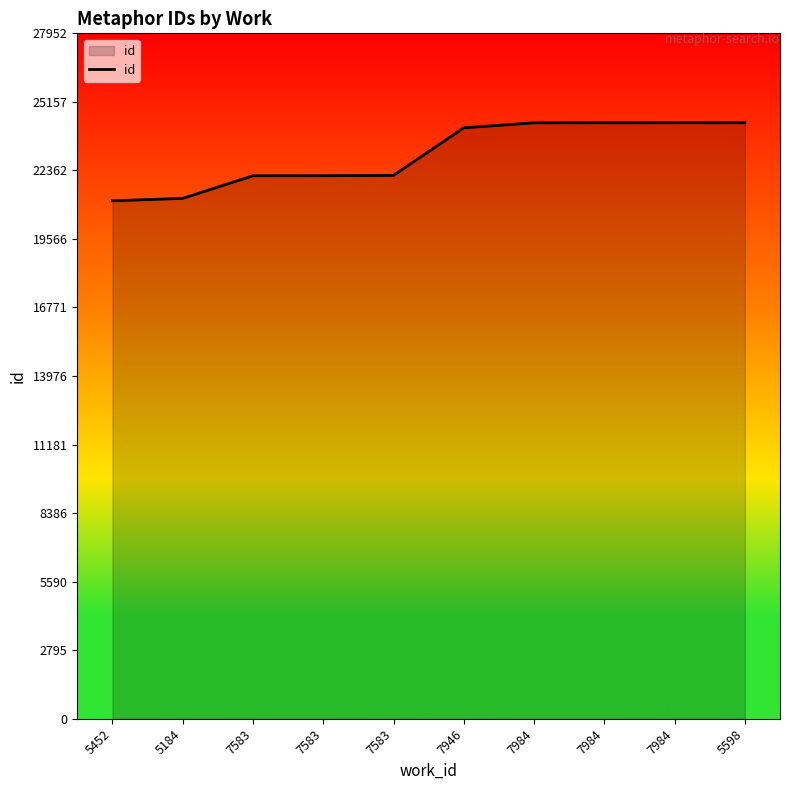

Does the chart have visible grid lines?

No